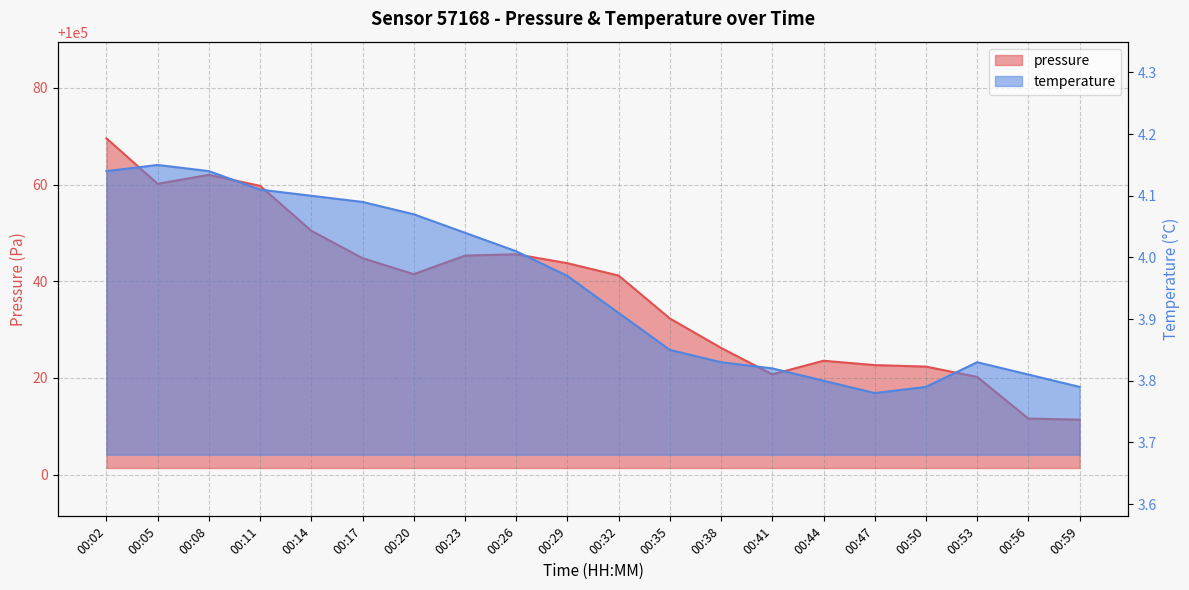

At 00:32, list the series in order from largest to smallest.

pressure, temperature